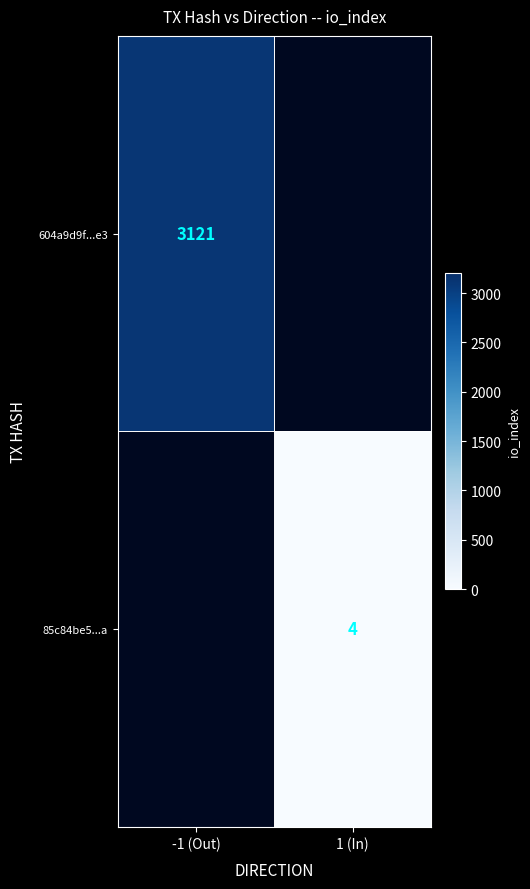

The 604a9d9f...e3 series shows 1215 at -1 (Out). True or false?

False